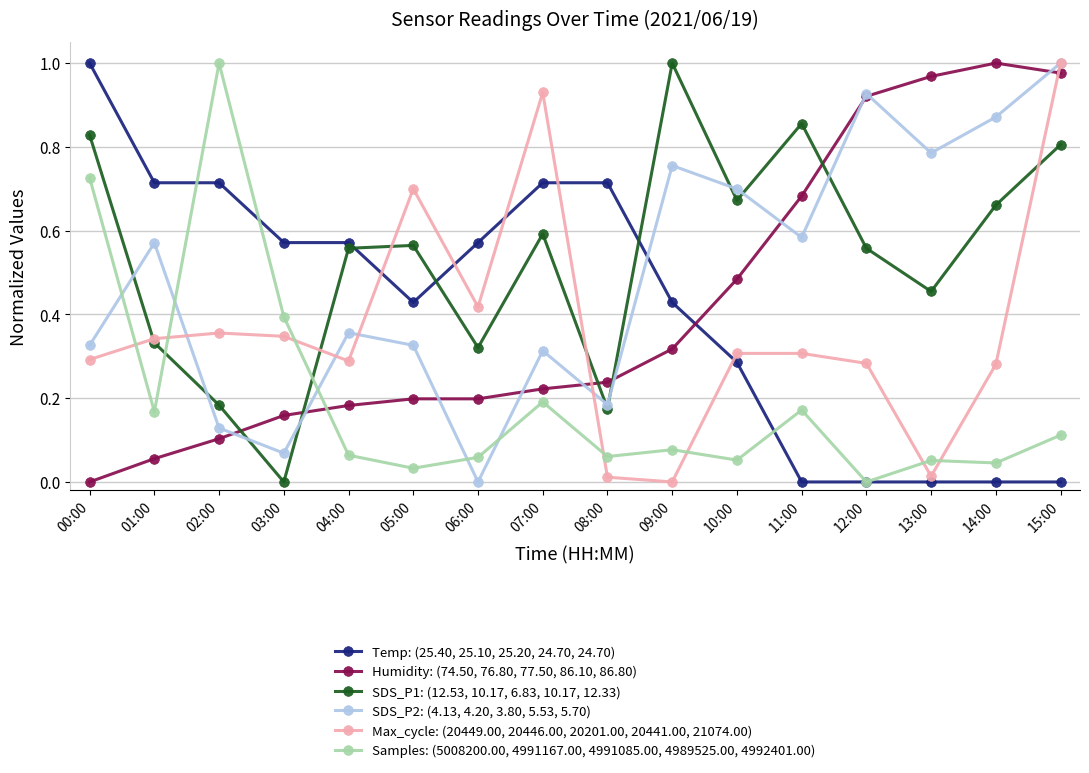

What is the label of the 3rd point from the left?

02:00